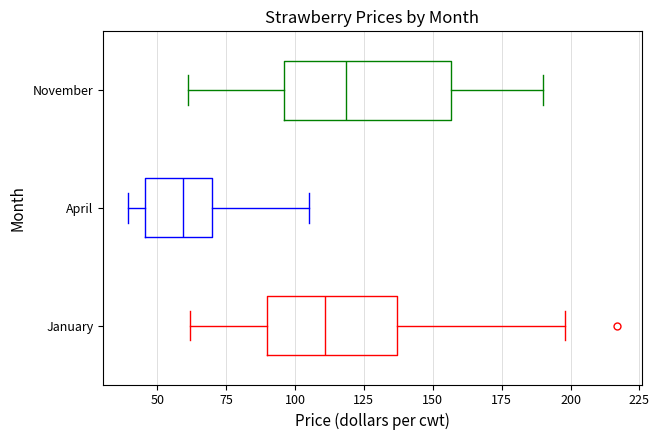

Where is the left edge of the box for April on the x-axis? The values are not printed on the chart, so give them approximately, as read against the axis.

45